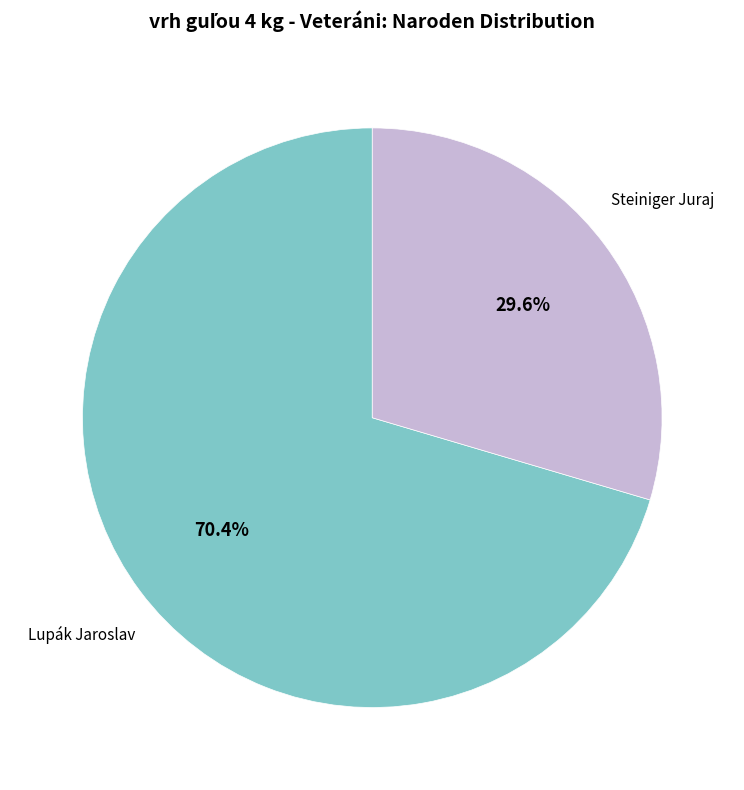

Is there a majority slice in this chart?

Yes